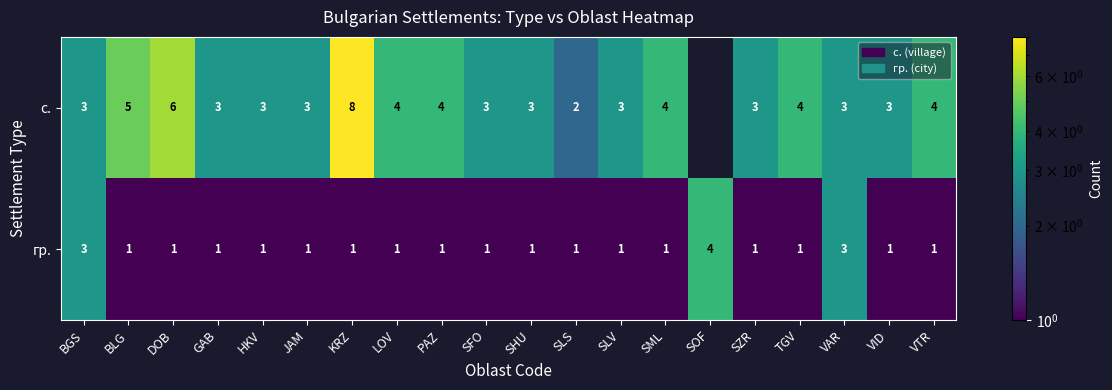

Which label corresponds to the largest value in the chart?

KRZ